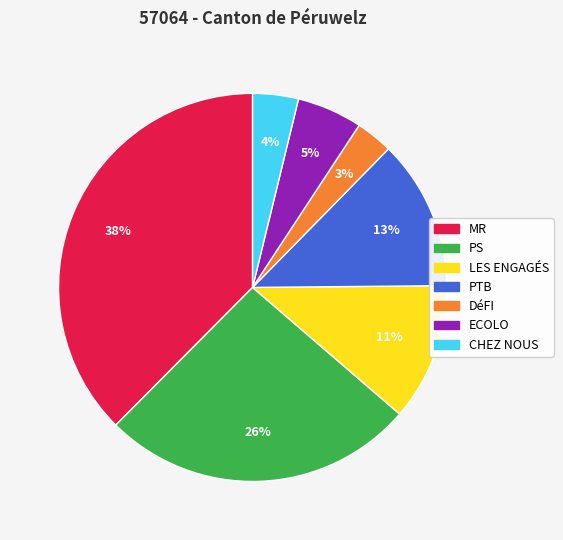

Between ECOLO and DéFI, which is larger?

ECOLO